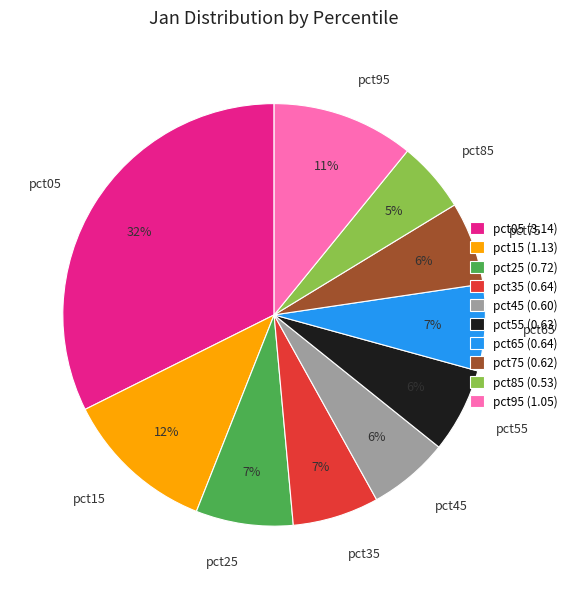

To the nearest percent, what is the average slice percentage?

10%